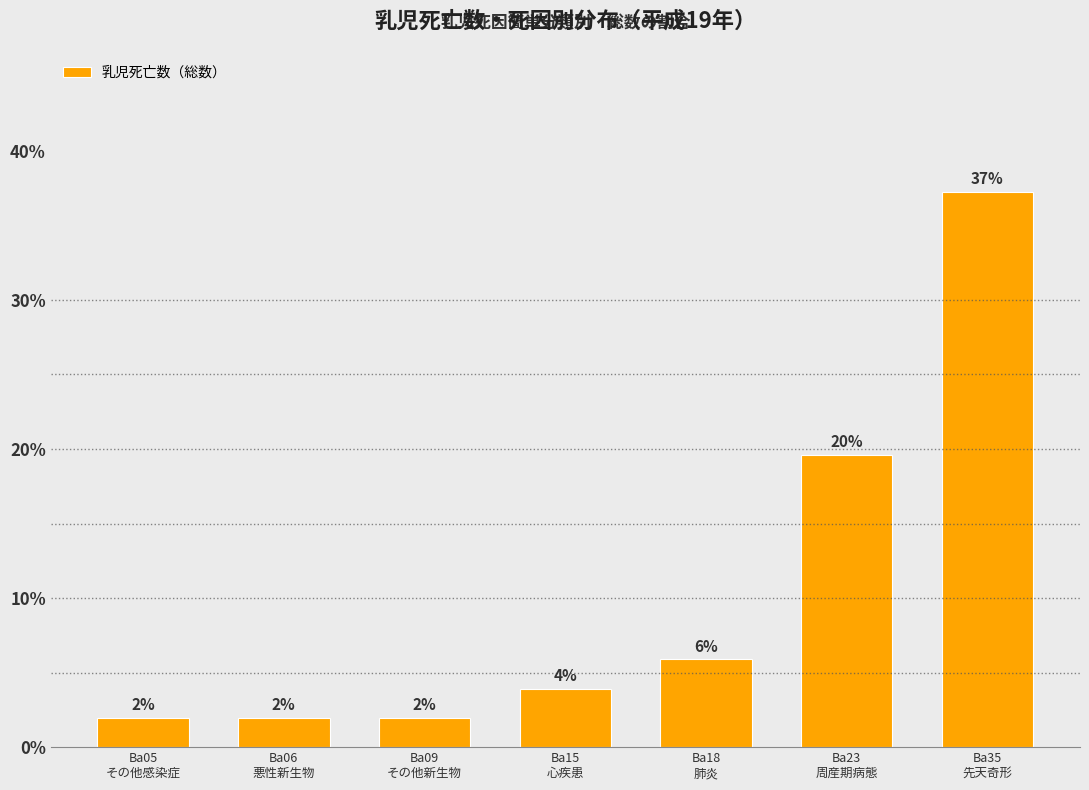

Does the chart contain any negative values?

No